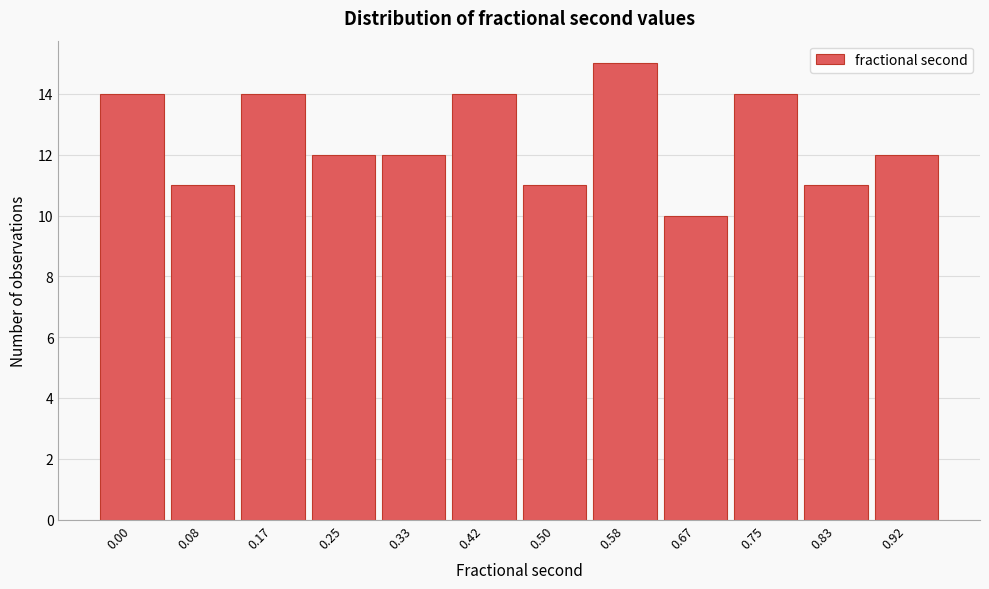

Reading left to right, what are all the values shown in this chart?

0.00=14	0.08=11	0.17=14	0.25=12	0.33=12	0.42=14	0.50=11	0.58=15	0.67=10	0.75=14	0.83=11	0.92=12